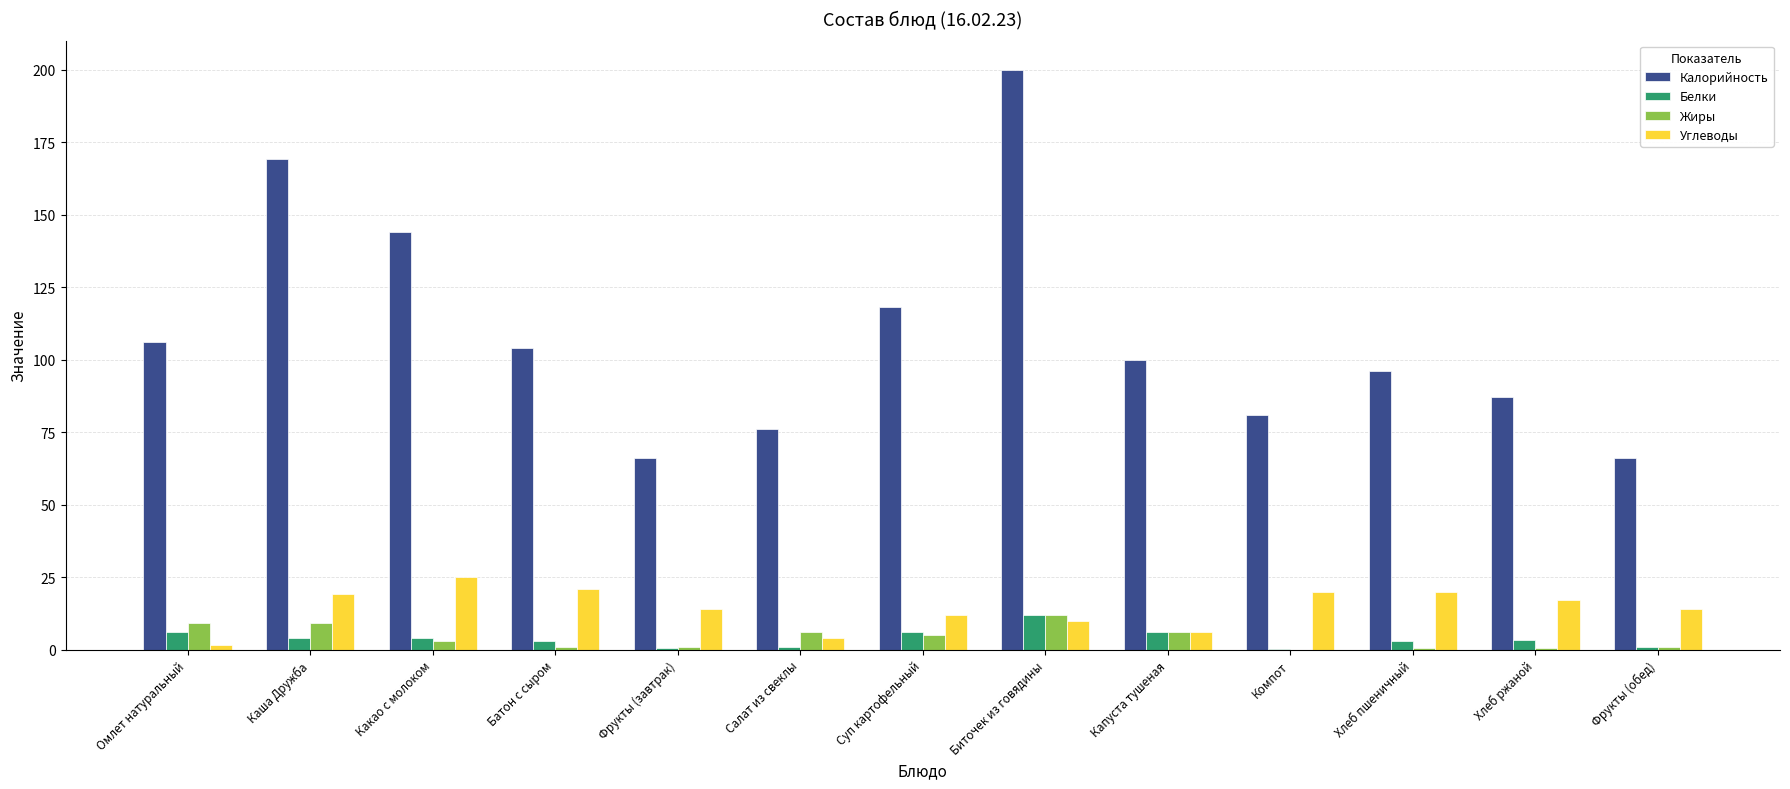

What value does the Калорийность series have at Каша Дружба?

169.0